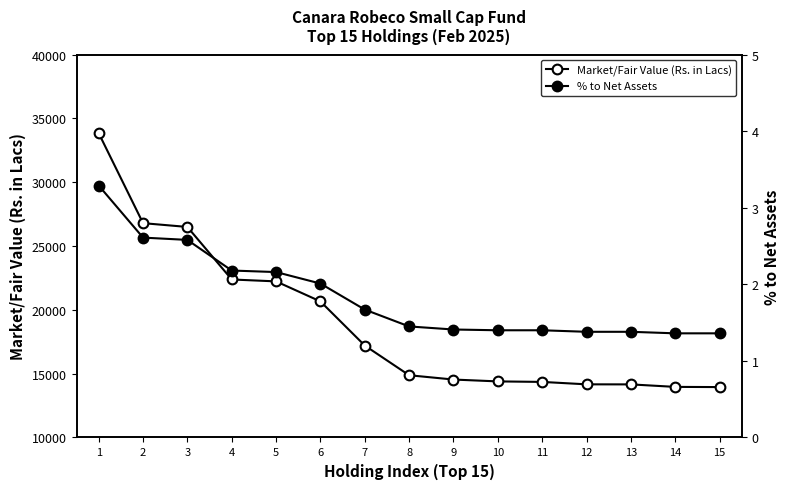

At which label does % to Net Assets reach its minimum?

14